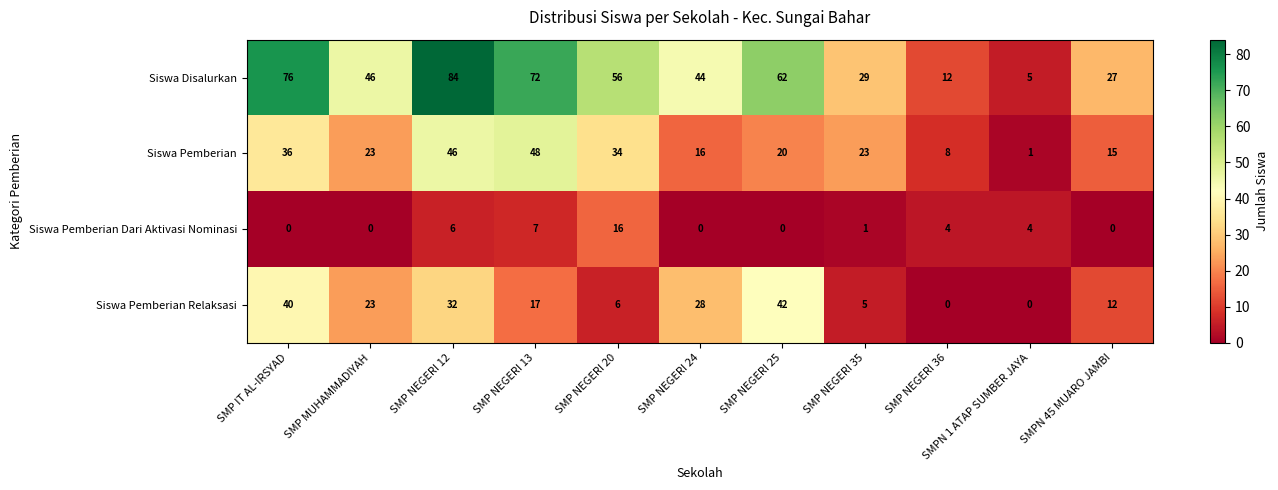

What is the difference between the maximum and minimum values in the Siswa Pemberian series?

47